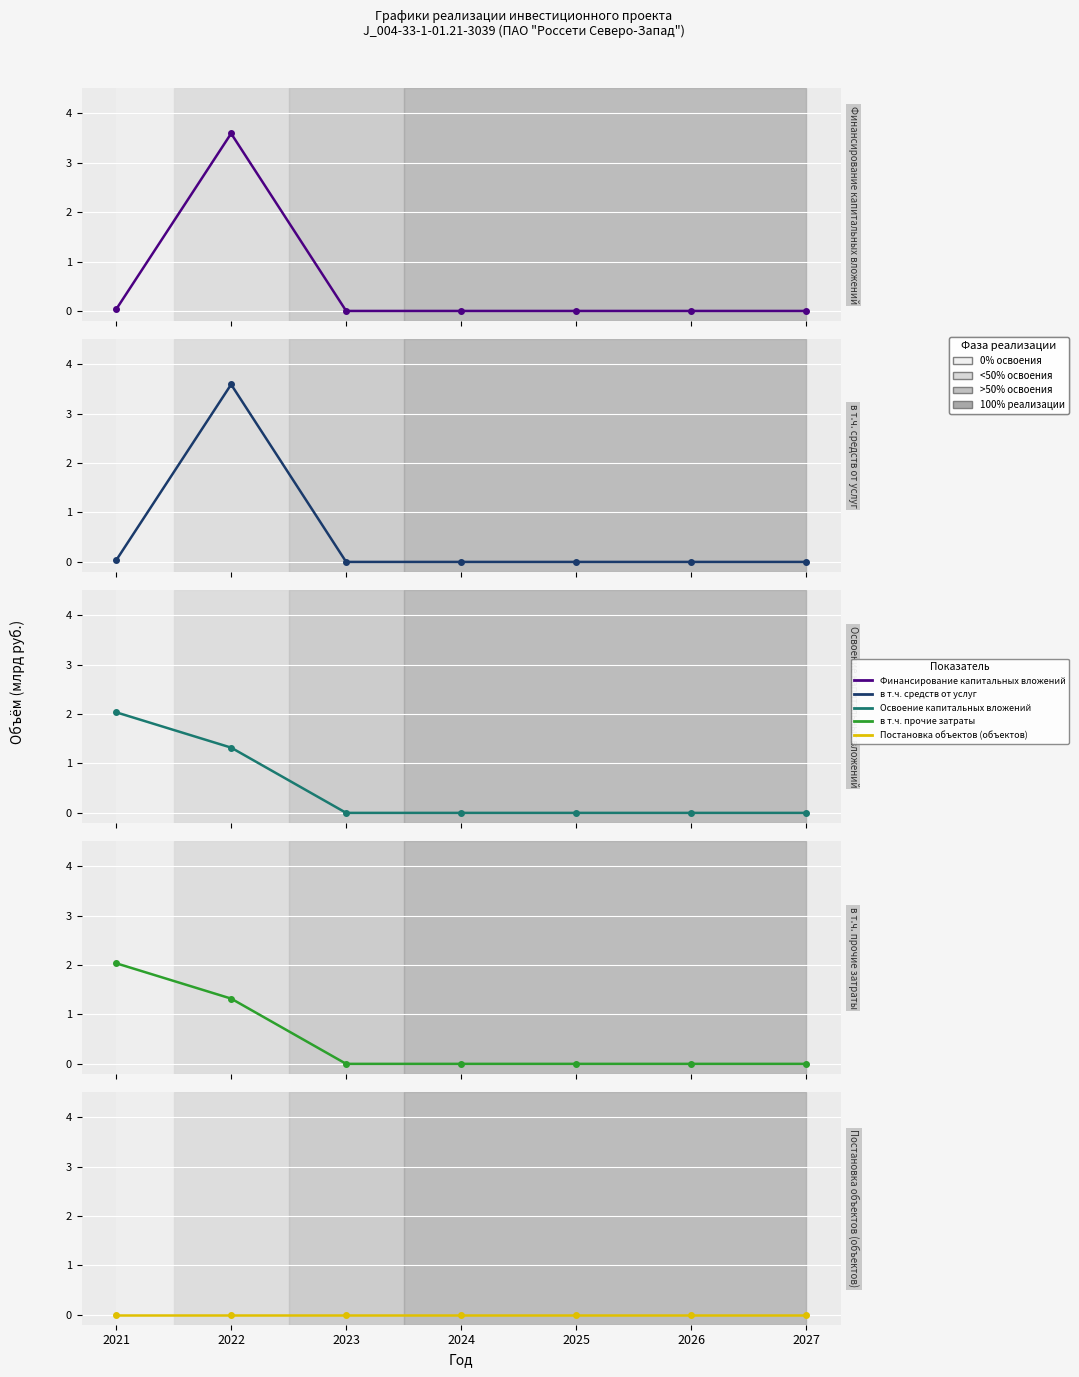

Which series has the largest range (max minus min)?

Финансирование капитальных вложений